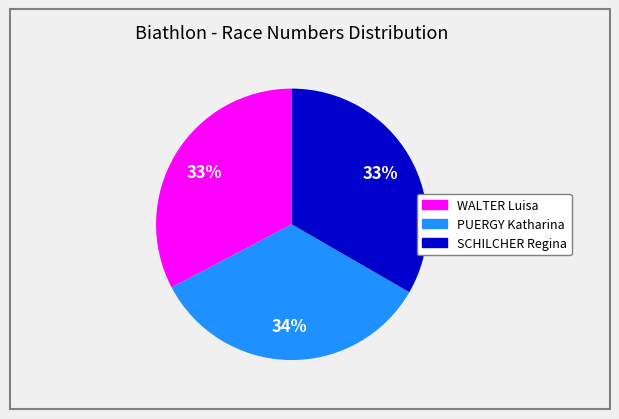

To the nearest percent, what is the difference between the SCHILCHER Regina and PUERGY Katharina slice percentages?

1%